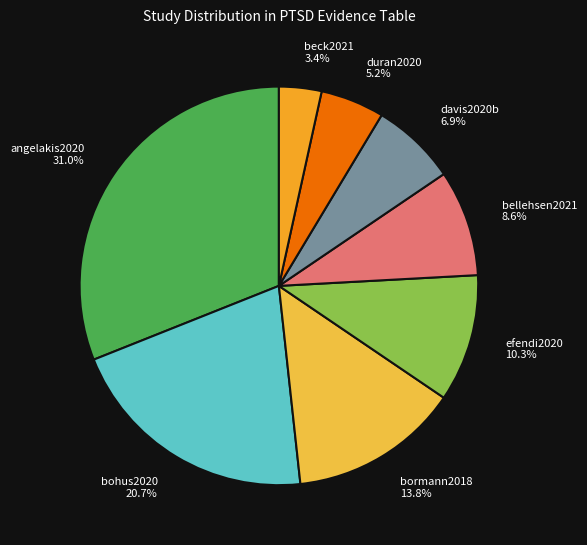

Approximately how many times larger is the value at bormann2018 compared to bohus2020?

0.7